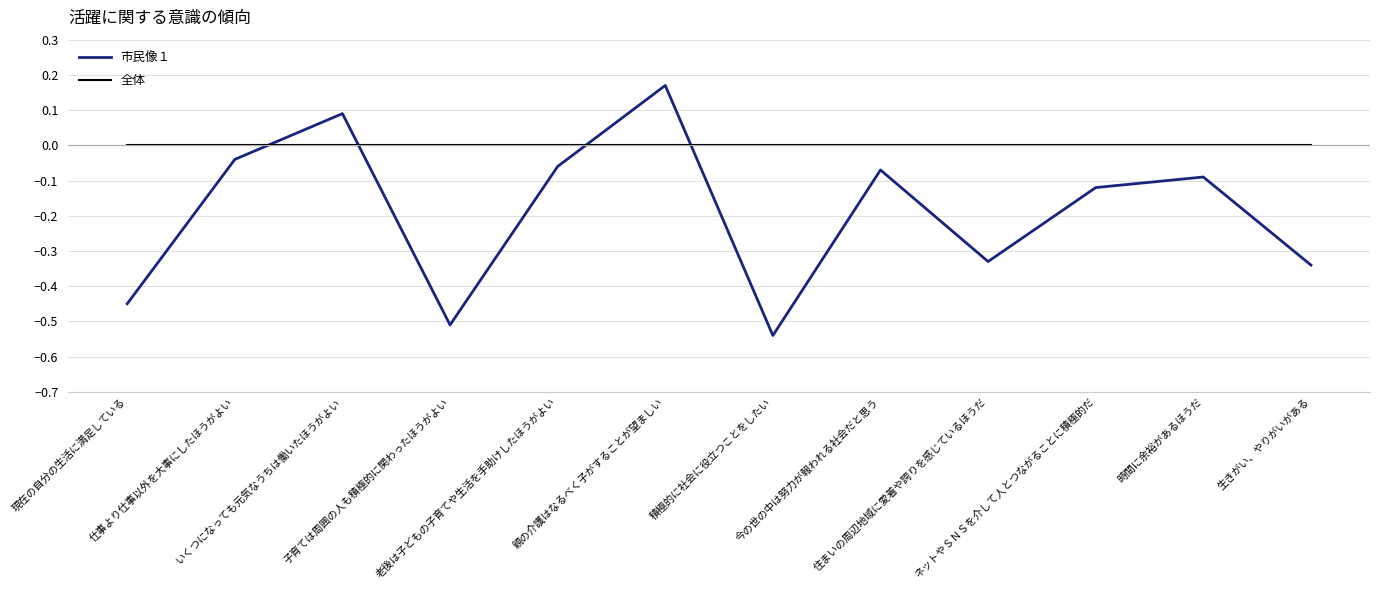

How many values in the 市民像１ series are below 0?

10